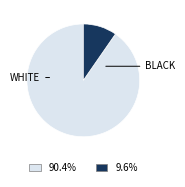

Does any single category account for the majority?

Yes